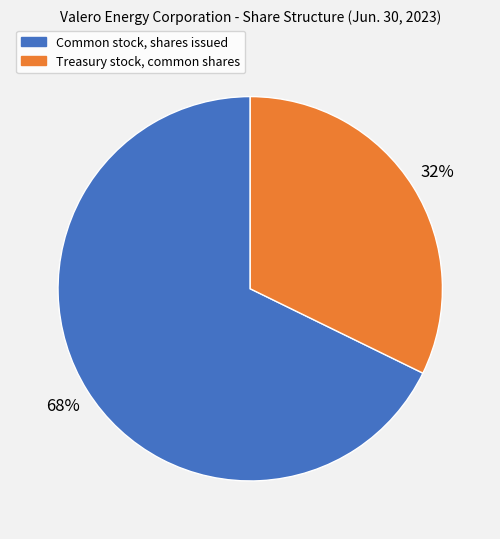

True or false: Treasury stock, common shares accounts for 32% of the total.

True